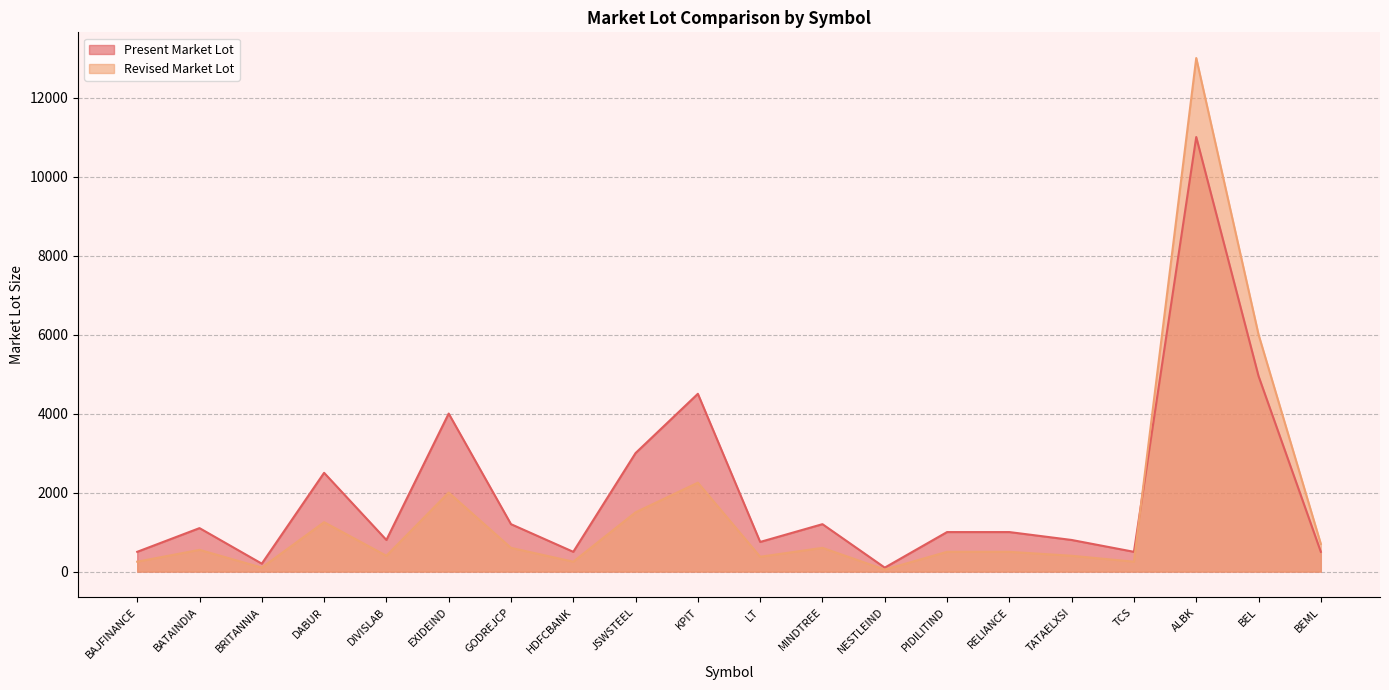

Reading right to left, list all the values displayed in this chart.

Present Market Lot: 500	4950	11000	500	800	1000	1000	100	1200	750	4500	3000	500	1200	4000	800	2500	200	1100	500
Revised Market Lot: 700	6000	13000	250	400	500	500	50	600	375	2250	1500	250	600	2000	400	1250	100	550	250